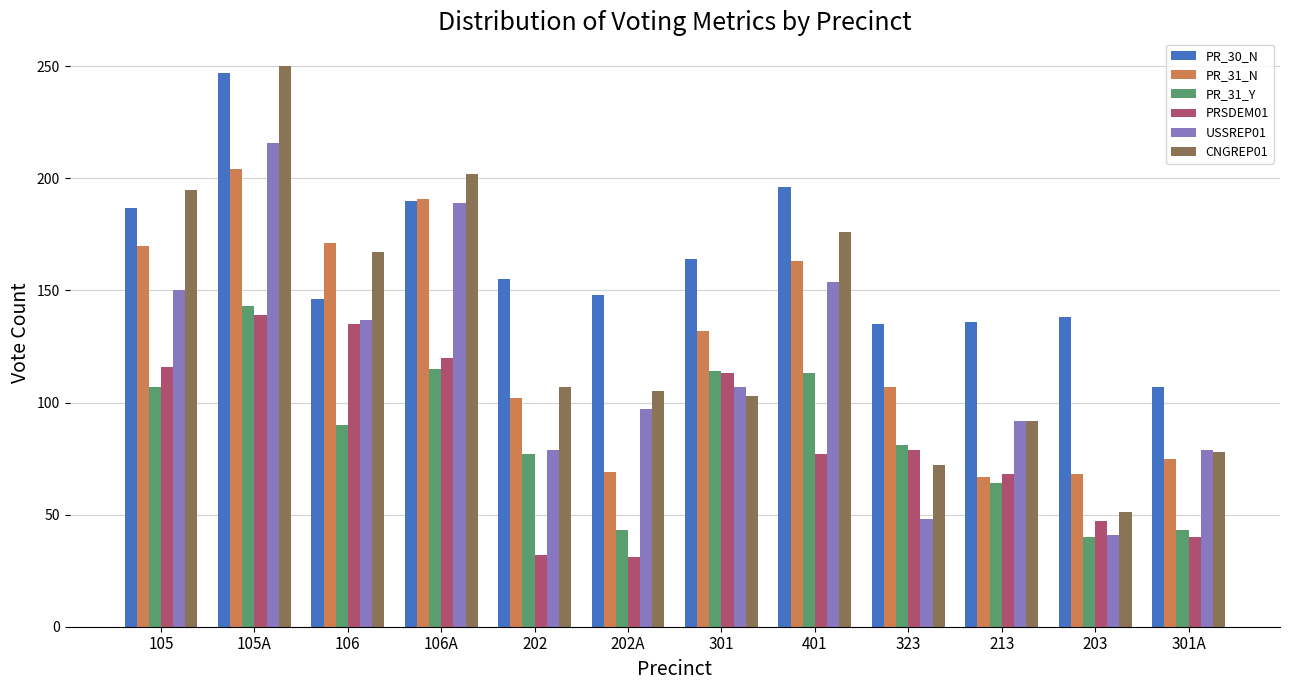

The value of CNGREP01 at 213 is 92. True or false?

True